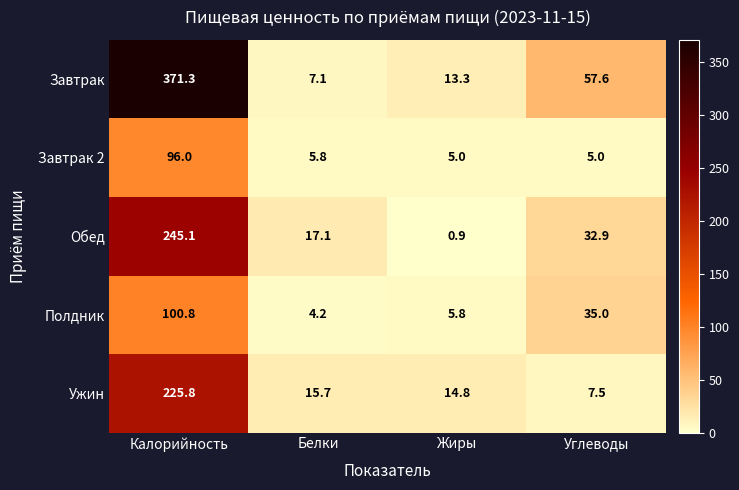

Which series has the largest range (max minus min)?

Завтрак